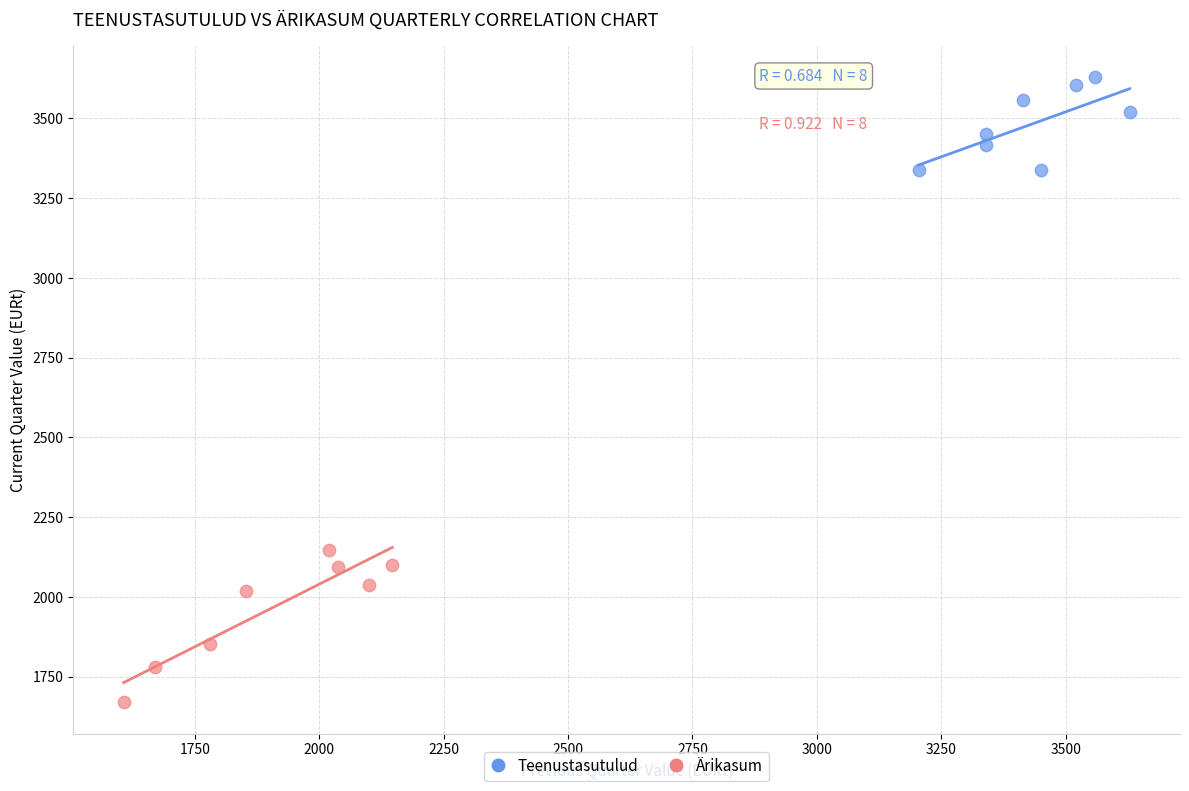

Which series reaches the minimum Y coordinate?

Ärikasum